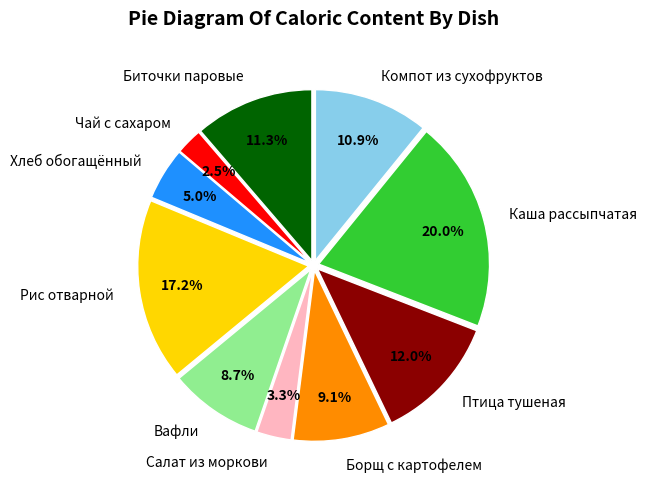

Is Биточки паровые the majority of the pie?

No